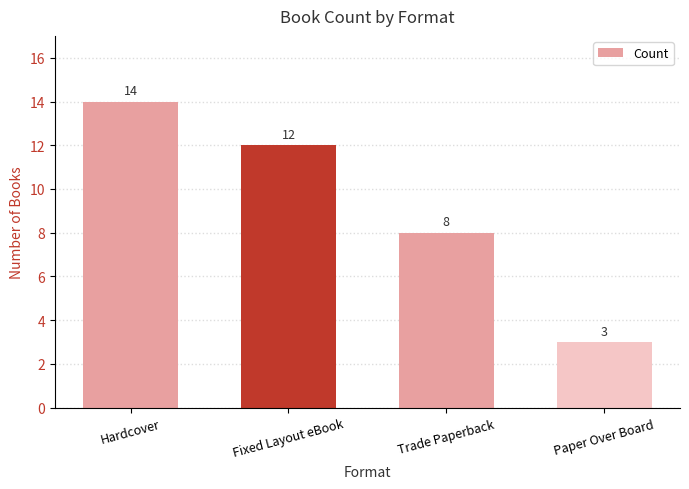

What is the average value?

9